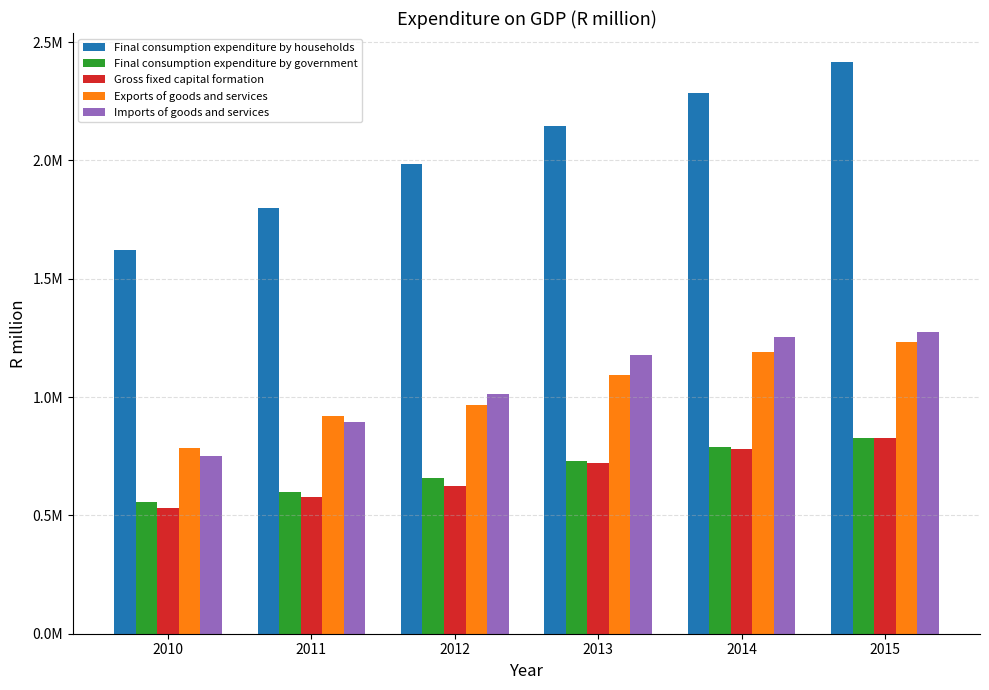

List the series in order of their peak value, lowest first.

Gross fixed capital formation, Final consumption expenditure by government, Exports of goods and services, Imports of goods and services, Final consumption expenditure by households